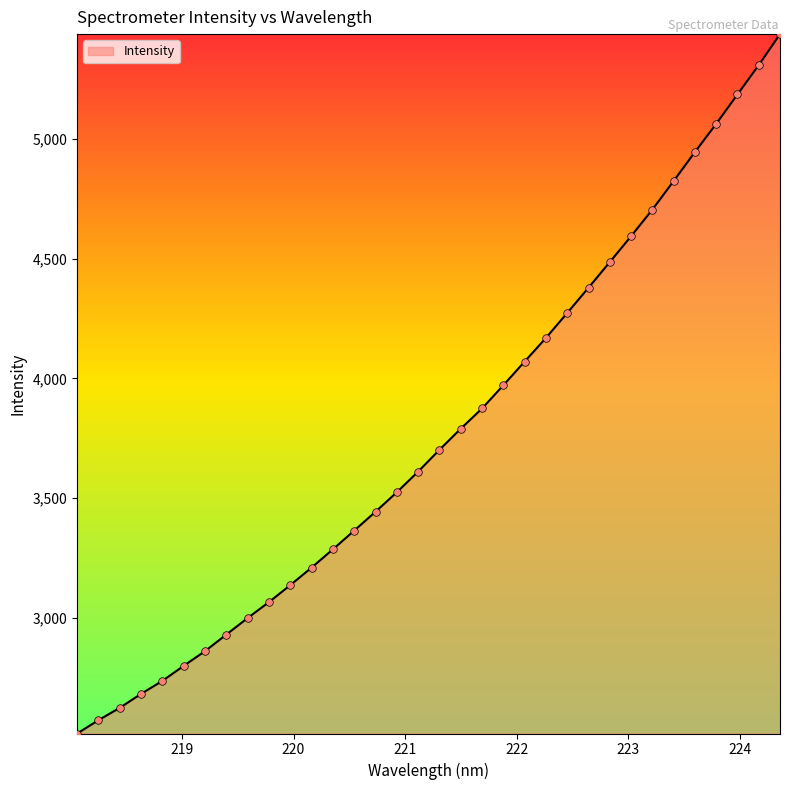

What is the smallest value displayed?

2517.1